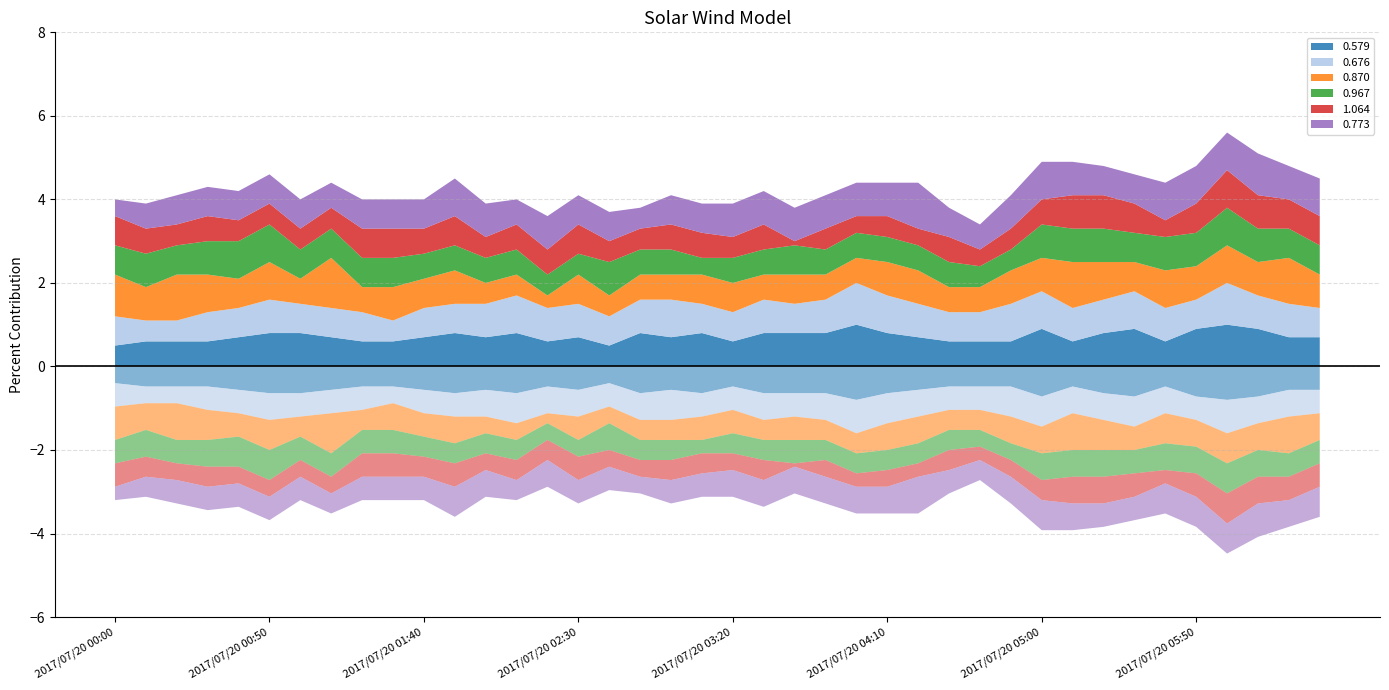

Reading left to right, extract all data points from this chart.

0.579: 0.5	0.6	0.6	0.6	0.7	0.8	0.8	0.7	0.6	0.6	0.7	0.8	0.7	0.8	0.6	0.7	0.5	0.8	0.7	0.8	0.6	0.8	0.8	0.8	1.0	0.8	0.7	0.6	0.6	0.6	0.9	0.6	0.8	0.9	0.6	0.9	1.0	0.9	0.7	0.7
0.676: 0.7	0.5	0.5	0.7	0.7	0.8	0.7	0.7	0.7	0.5	0.7	0.7	0.8	0.9	0.8	0.8	0.7	0.8	0.9	0.7	0.7	0.8	0.7	0.8	1.0	0.9	0.8	0.7	0.7	0.9	0.9	0.8	0.8	0.9	0.8	0.7	1.0	0.8	0.8	0.7
0.870: 1.0	0.8	1.1	0.9	0.7	0.9	0.6	1.2	0.6	0.8	0.7	0.8	0.5	0.5	0.3	0.7	0.5	0.6	0.6	0.7	0.7	0.6	0.7	0.6	0.6	0.8	0.8	0.6	0.6	0.8	0.8	1.1	0.9	0.7	0.9	0.8	0.9	0.8	1.1	0.8
0.967: 0.7	0.8	0.7	0.8	0.9	0.9	0.7	0.7	0.7	0.7	0.6	0.6	0.6	0.6	0.5	0.5	0.8	0.6	0.6	0.4	0.6	0.6	0.7	0.6	0.6	0.6	0.6	0.6	0.5	0.5	0.8	0.8	0.8	0.7	0.8	0.8	0.9	0.8	0.7	0.7
1.064: 0.7	0.6	0.5	0.6	0.5	0.5	0.5	0.5	0.7	0.7	0.6	0.7	0.5	0.6	0.6	0.7	0.5	0.5	0.6	0.6	0.5	0.6	0.1	0.5	0.4	0.5	0.4	0.6	0.4	0.5	0.6	0.8	0.8	0.7	0.4	0.7	0.9	0.8	0.7	0.7
0.773: 0.4	0.6	0.7	0.7	0.7	0.7	0.7	0.6	0.7	0.7	0.7	0.9	0.8	0.6	0.8	0.7	0.7	0.5	0.7	0.7	0.8	0.8	0.8	0.8	0.8	0.8	1.1	0.7	0.6	0.8	0.9	0.8	0.7	0.7	0.9	0.9	0.9	1.0	0.8	0.9